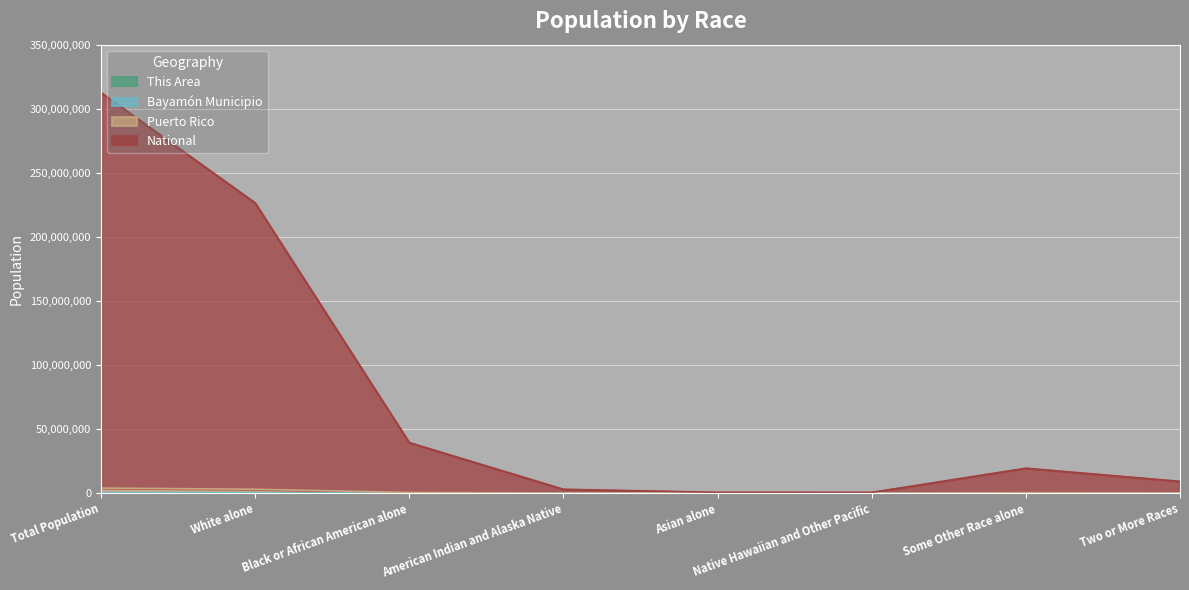

What is the difference between the highest and lowest values at Some Other Race alone?

19412462